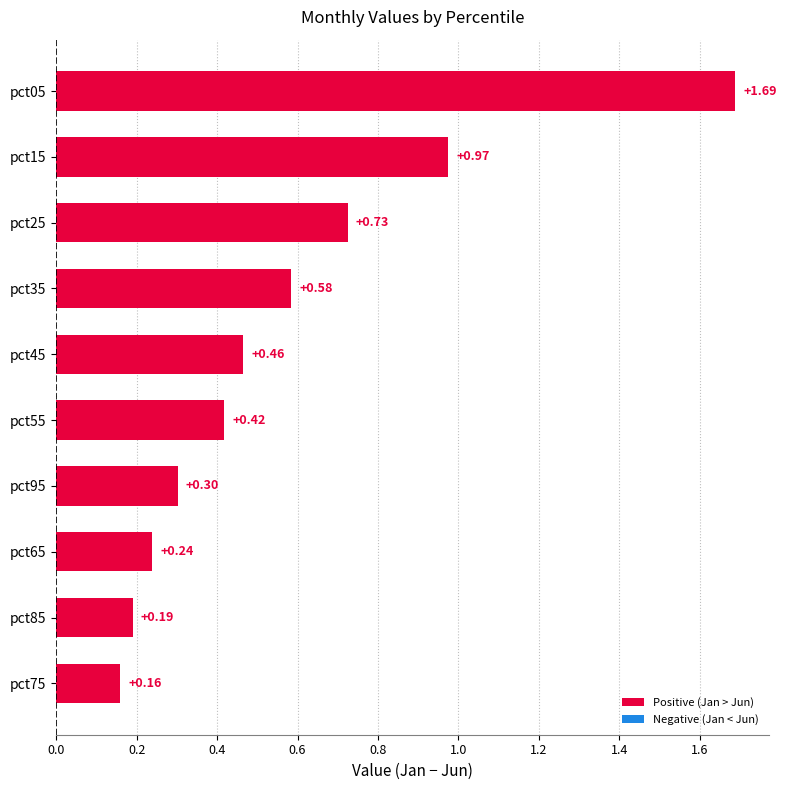

Which label corresponds to the largest value in the chart?

pct05